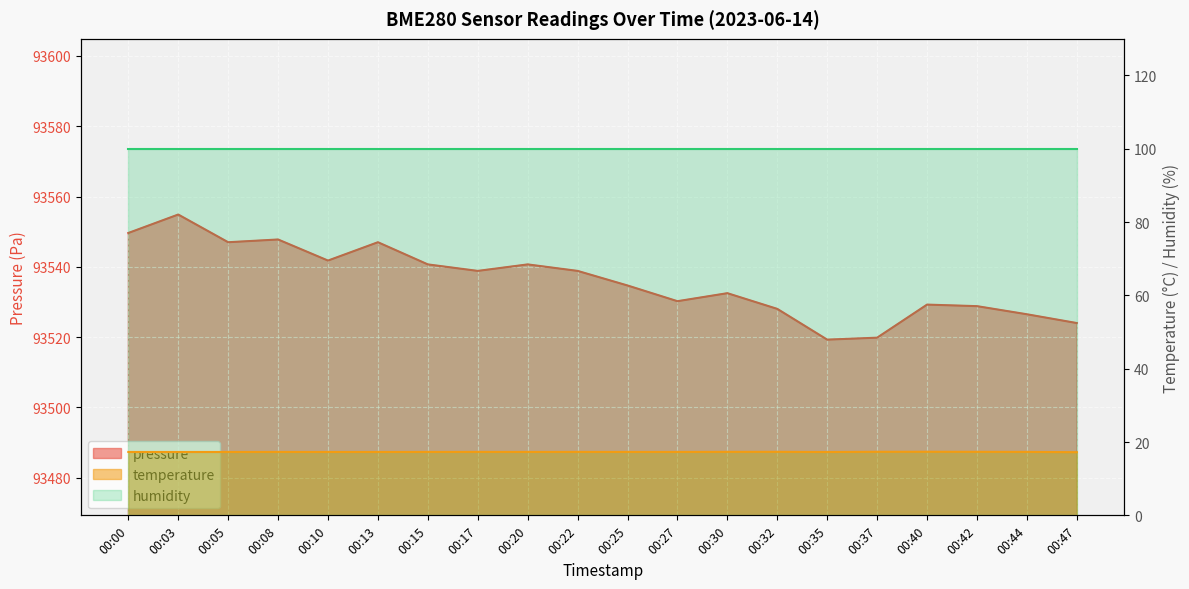

What is the spread (max minus min) of values at 00:27?

93512.9